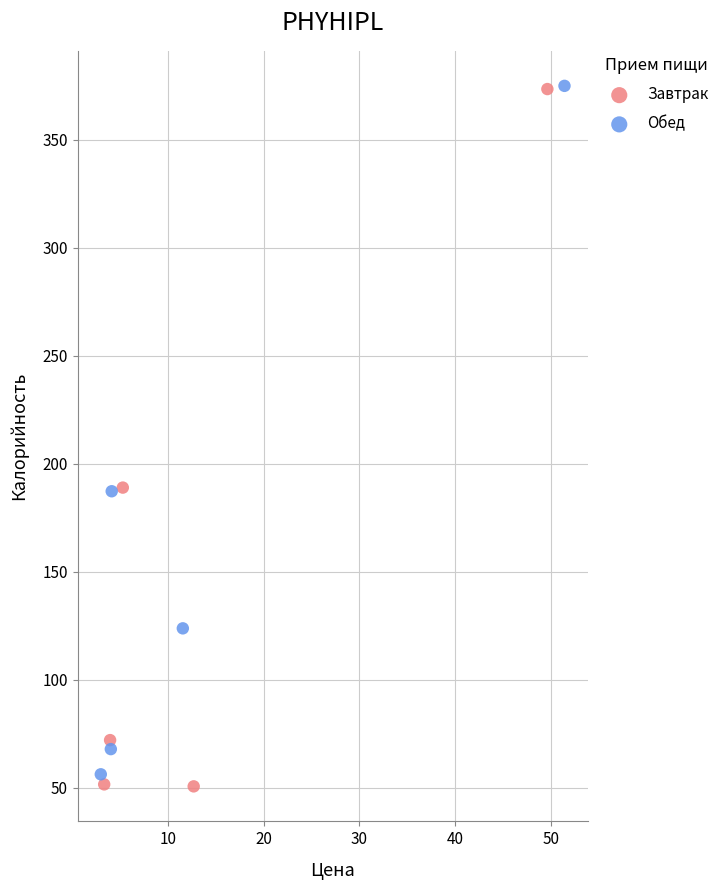

What are all the series names shown in the legend?

Завтрак, Обед